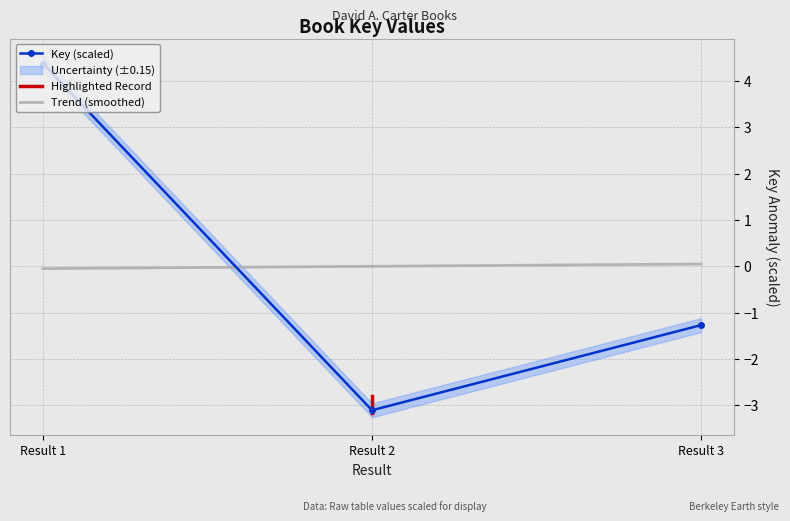

At which label does Key (scaled) first exceed -1?

Result 1